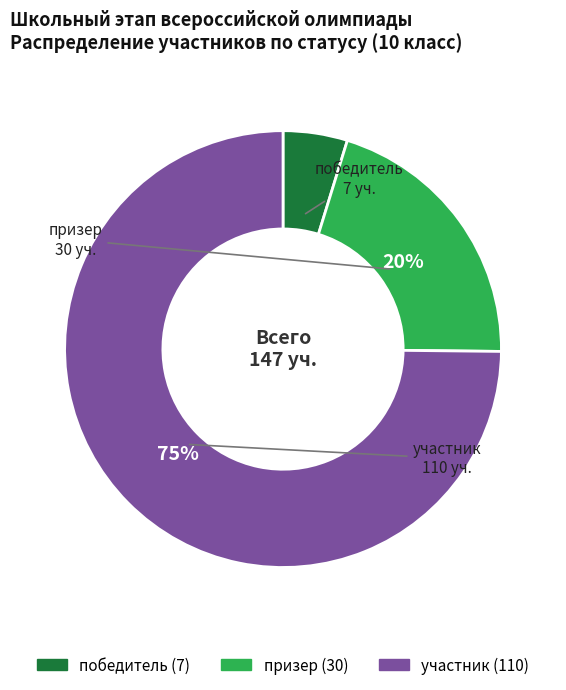

Rank the categories by value from highest to lowest.

участник, призер, победитель